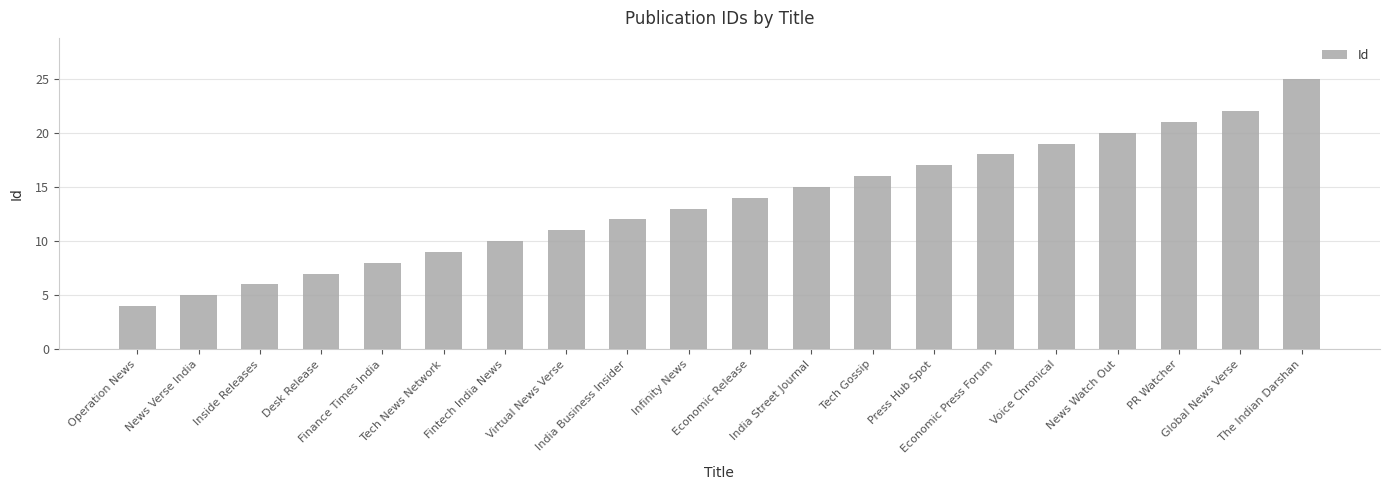

Reading left to right, extract all data points from this chart.

4	5	6	7	8	9	10	11	12	13	14	15	16	17	18	19	20	21	22	25